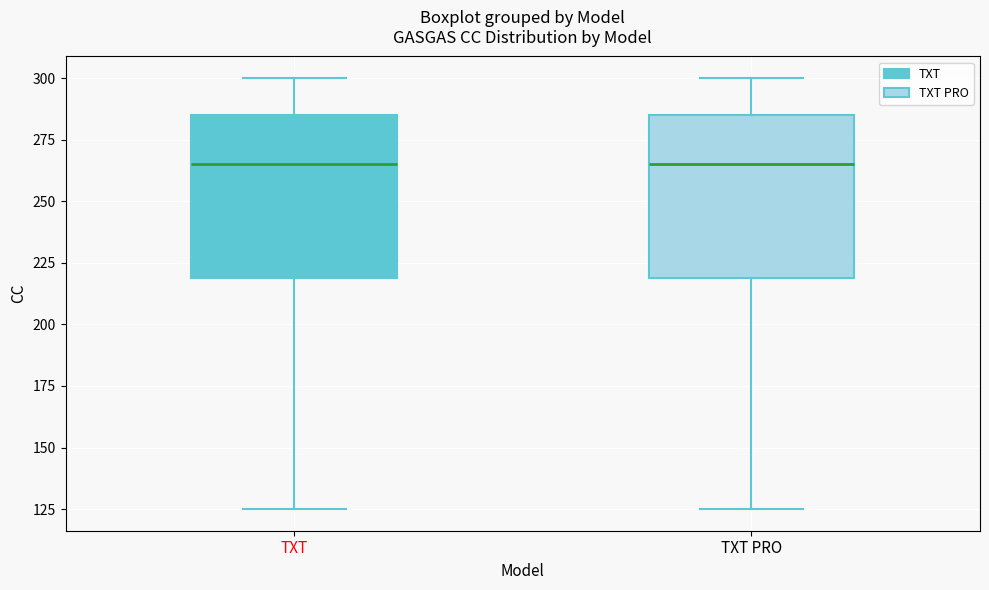

Reading left to right, read every box against the y-axis: the position of its median line, the range the box covers, and the ends of its whiskers. The values are not printed on the chart, so give them approximately, as read against the axis.

TXT: median 265, box 220 to 285, whiskers 125 to 300
TXT PRO: median 265, box 220 to 285, whiskers 125 to 300